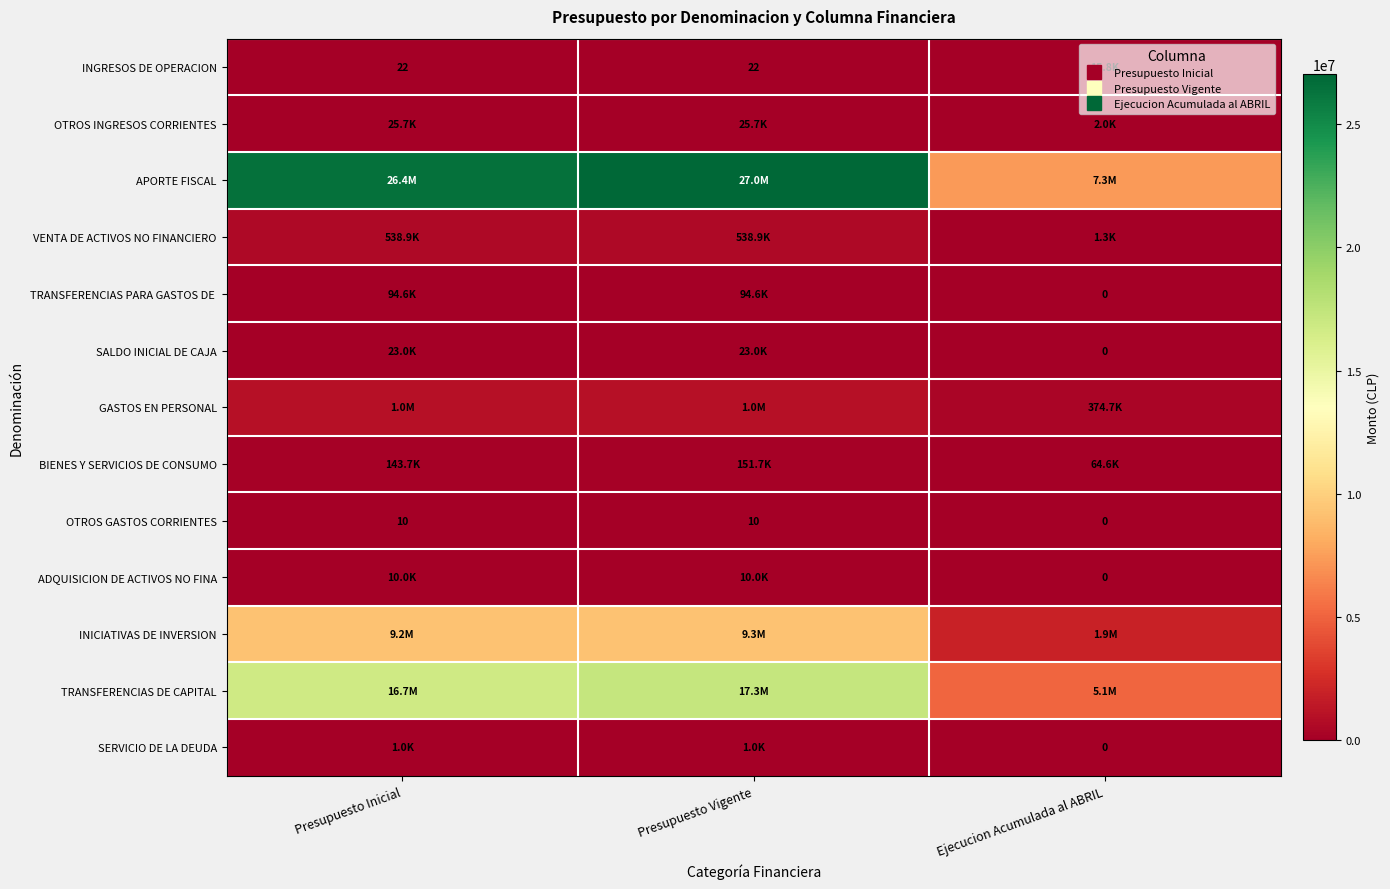

What is the difference between the maximum and second lowest values in the APORTE FISCAL series?

587168